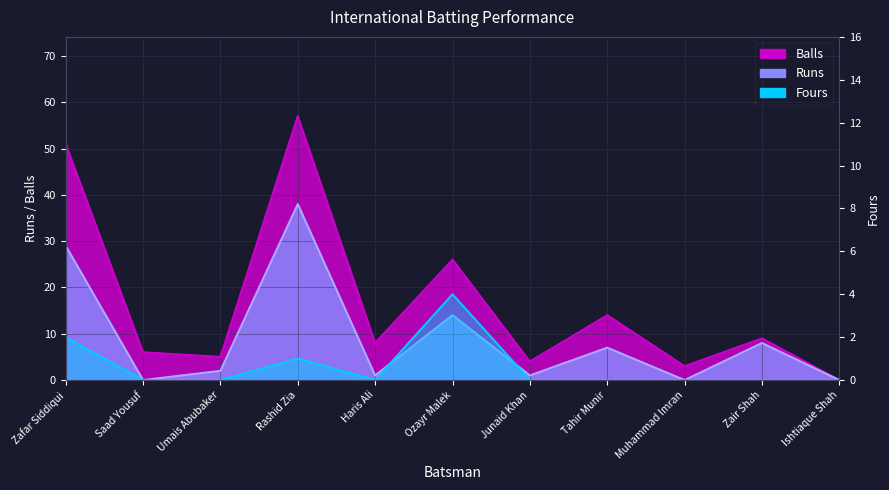

What are all the series names shown in the legend?

Runs, Balls, Fours